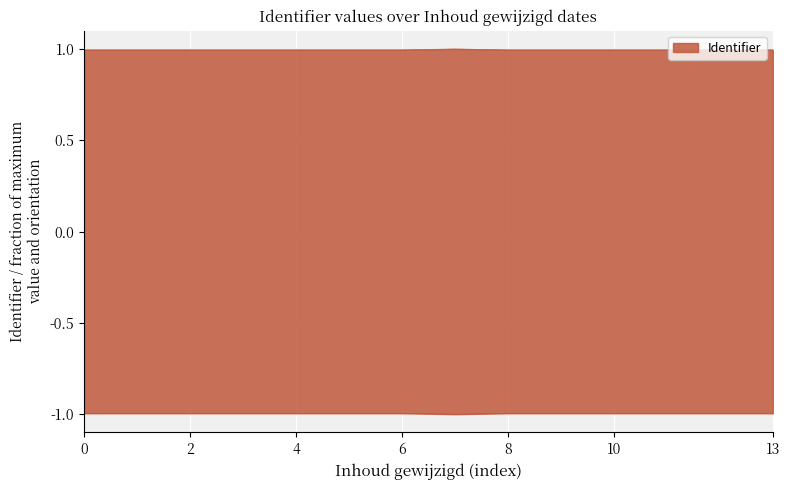

Count the values in the range 0 to 1.

14